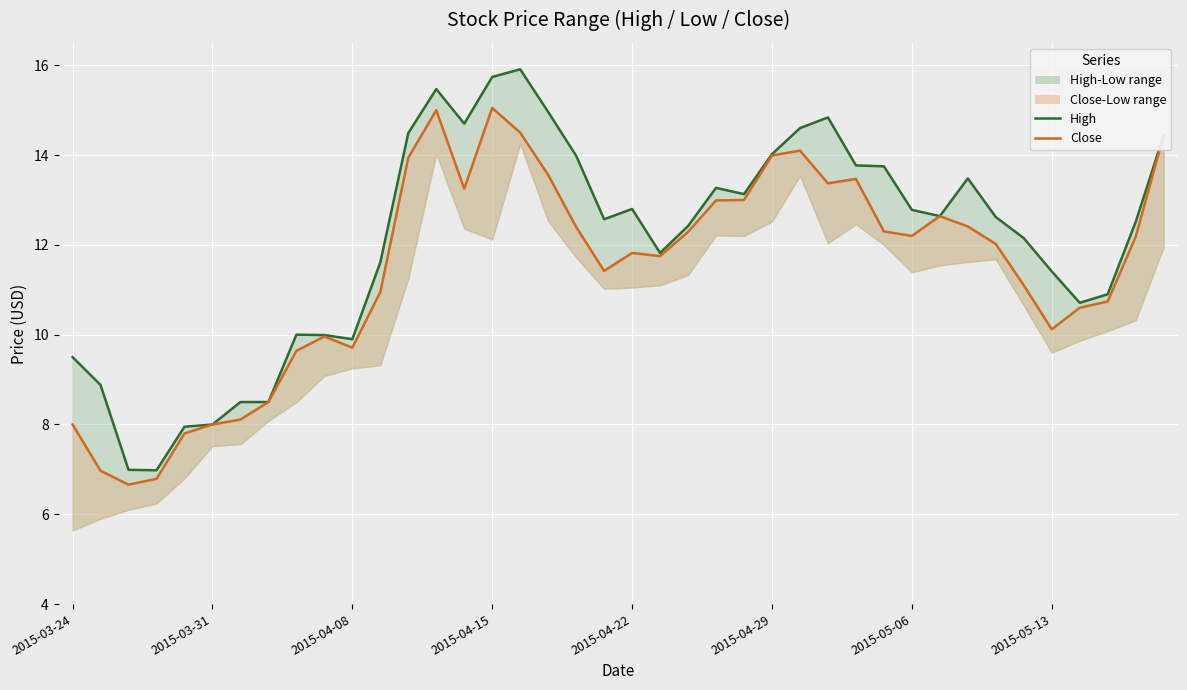

Rank the series by their maximum value, from highest to lowest.

High, Close